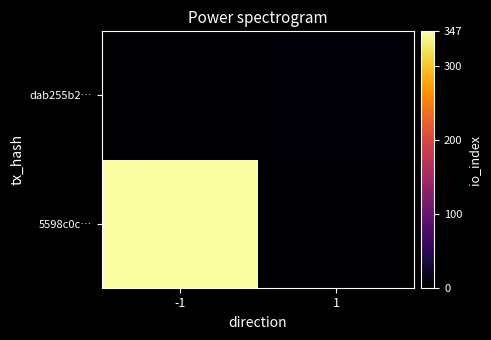

What is the difference between the highest and lowest values at -1?

347